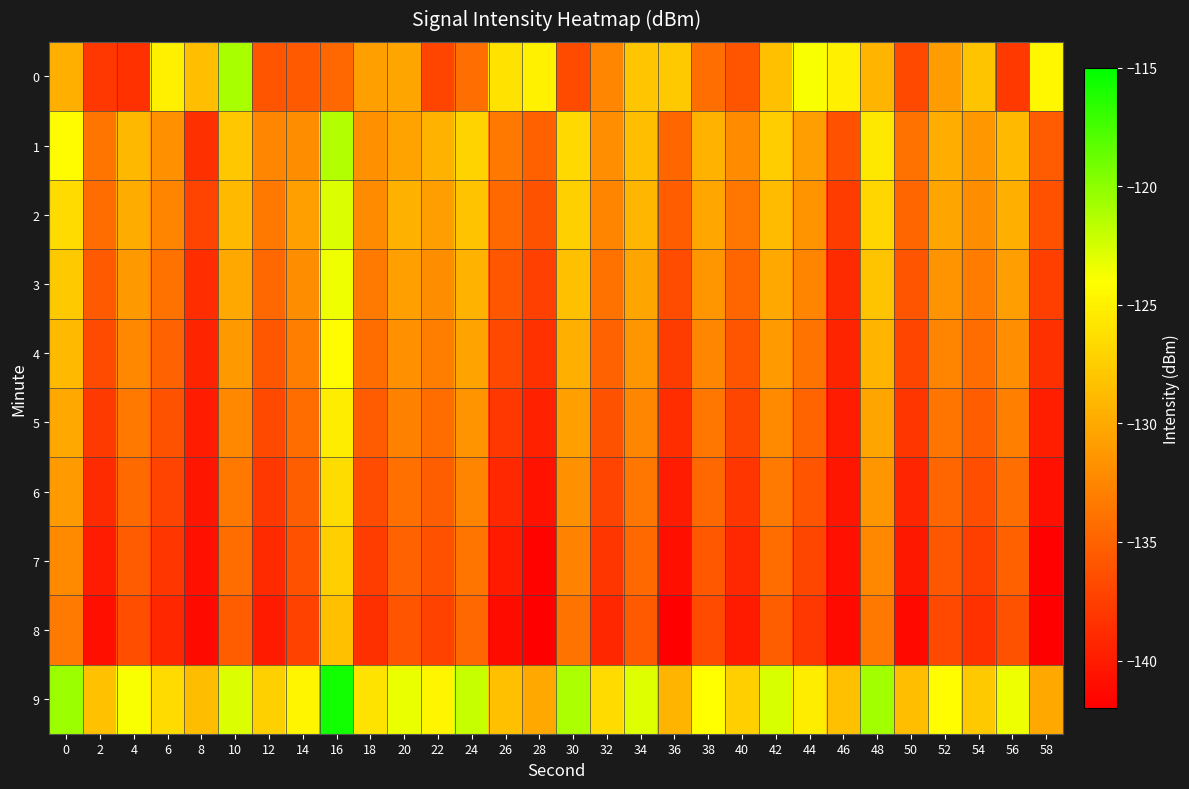

Between 32 and 26, which is larger?

26